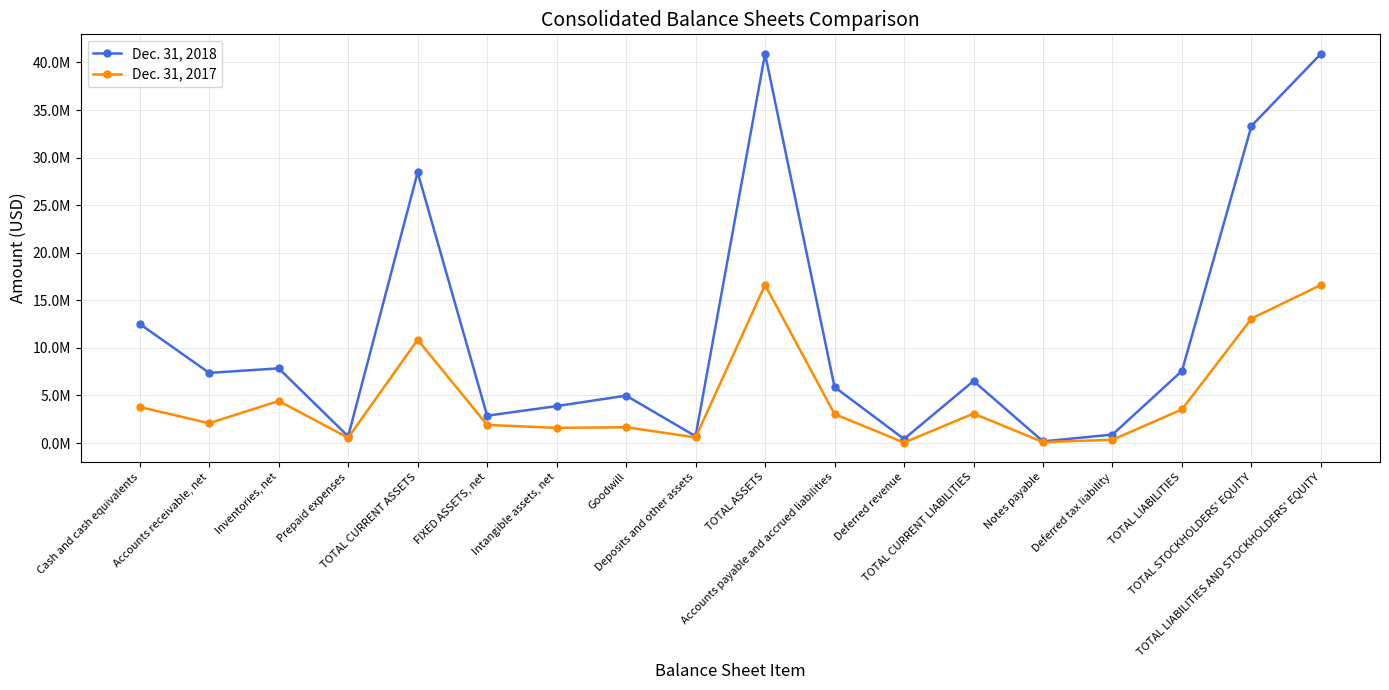

Which series has the largest range (max minus min)?

Dec. 31, 2018